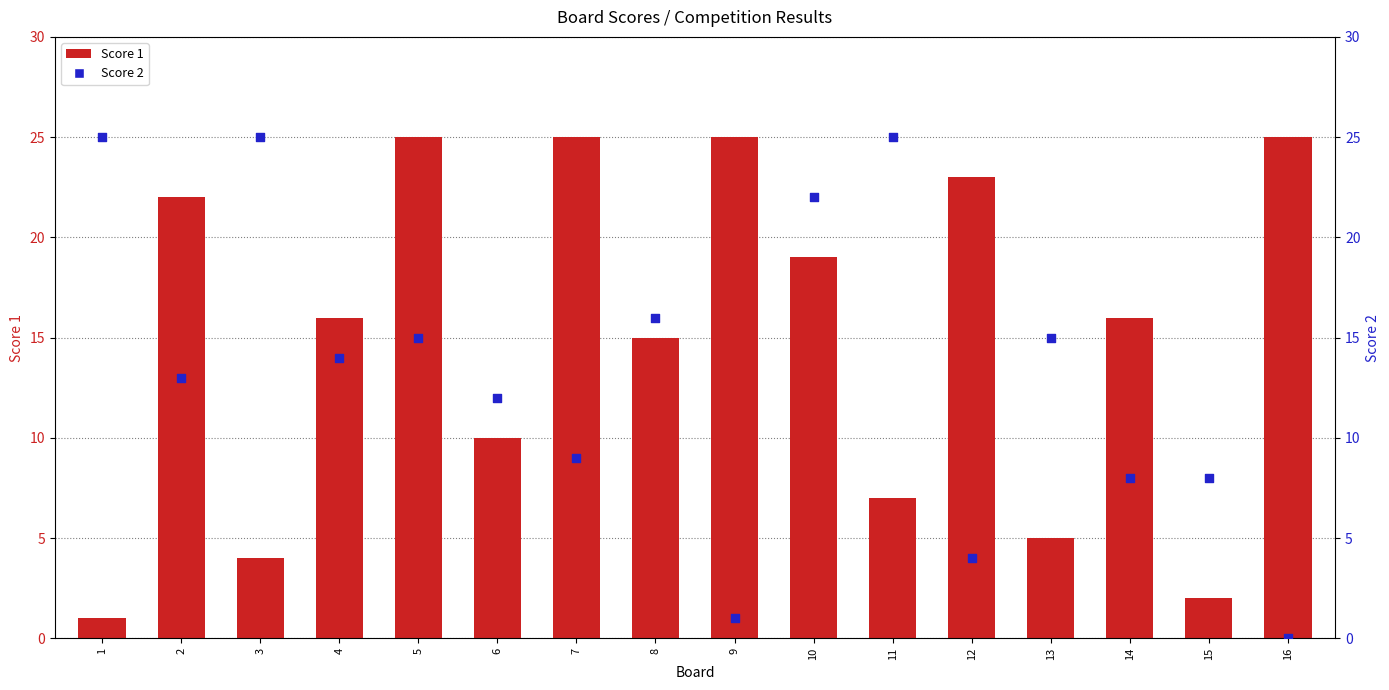

At which category is the sum across all series the highest?

10